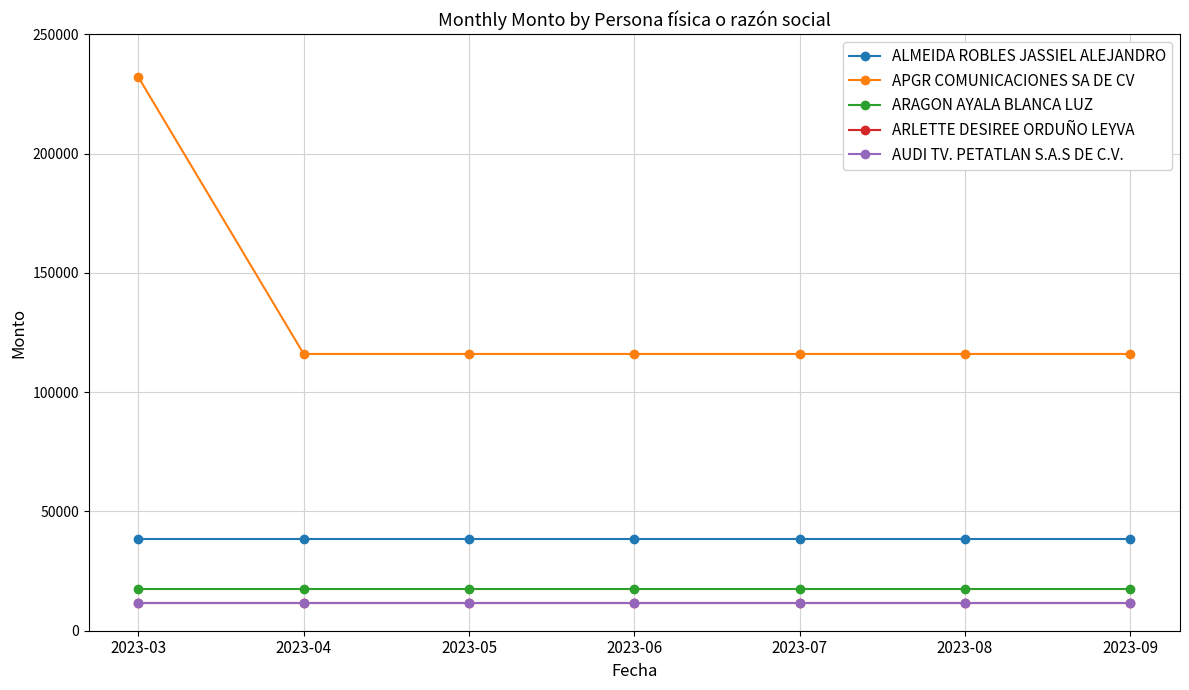

Rank the categories by APGR COMUNICACIONES SA DE CV value from highest to lowest.

2023-03, 2023-04, 2023-05, 2023-06, 2023-07, 2023-08, 2023-09